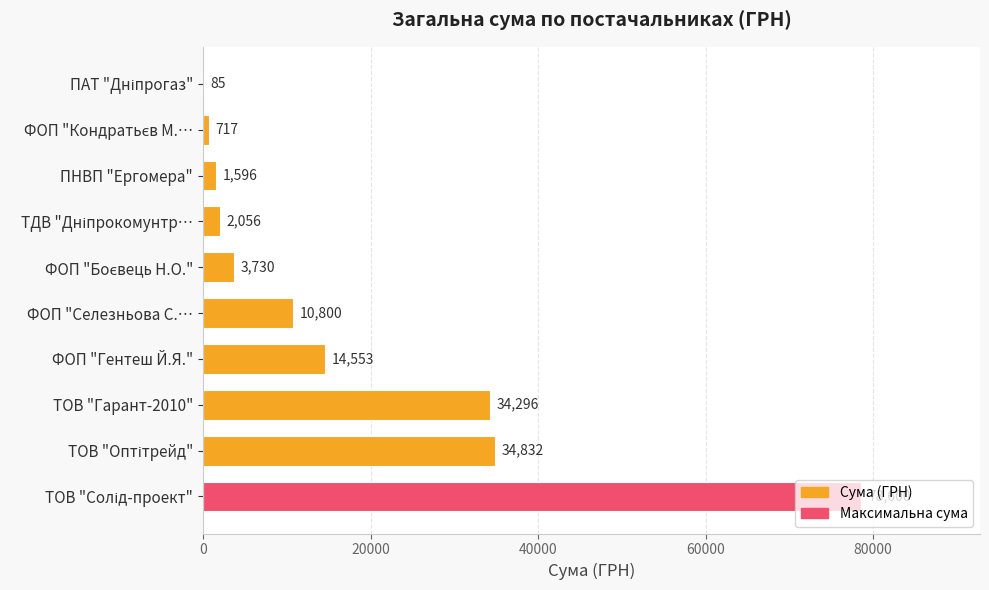

What is the sum of the values at ФОП "Гентеш Й.Я." and ФОП "Селезньова С.…?

25353